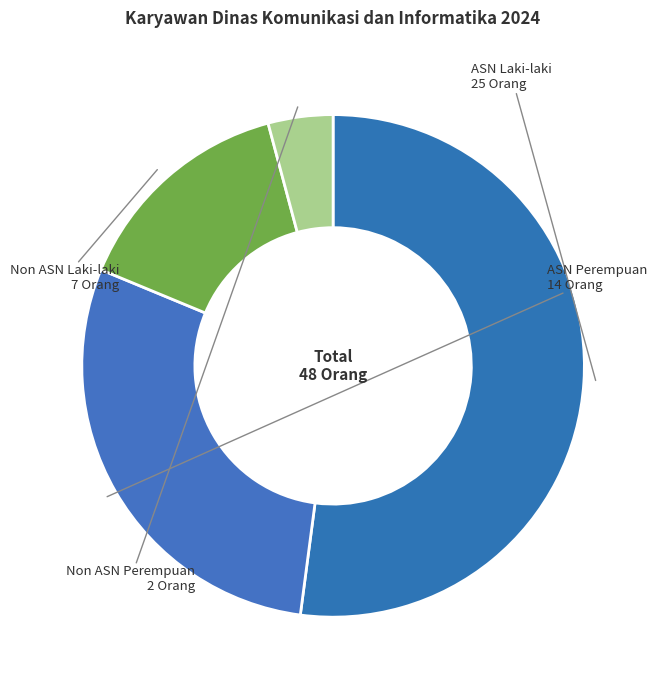

Count the number of slices in the pie.

4